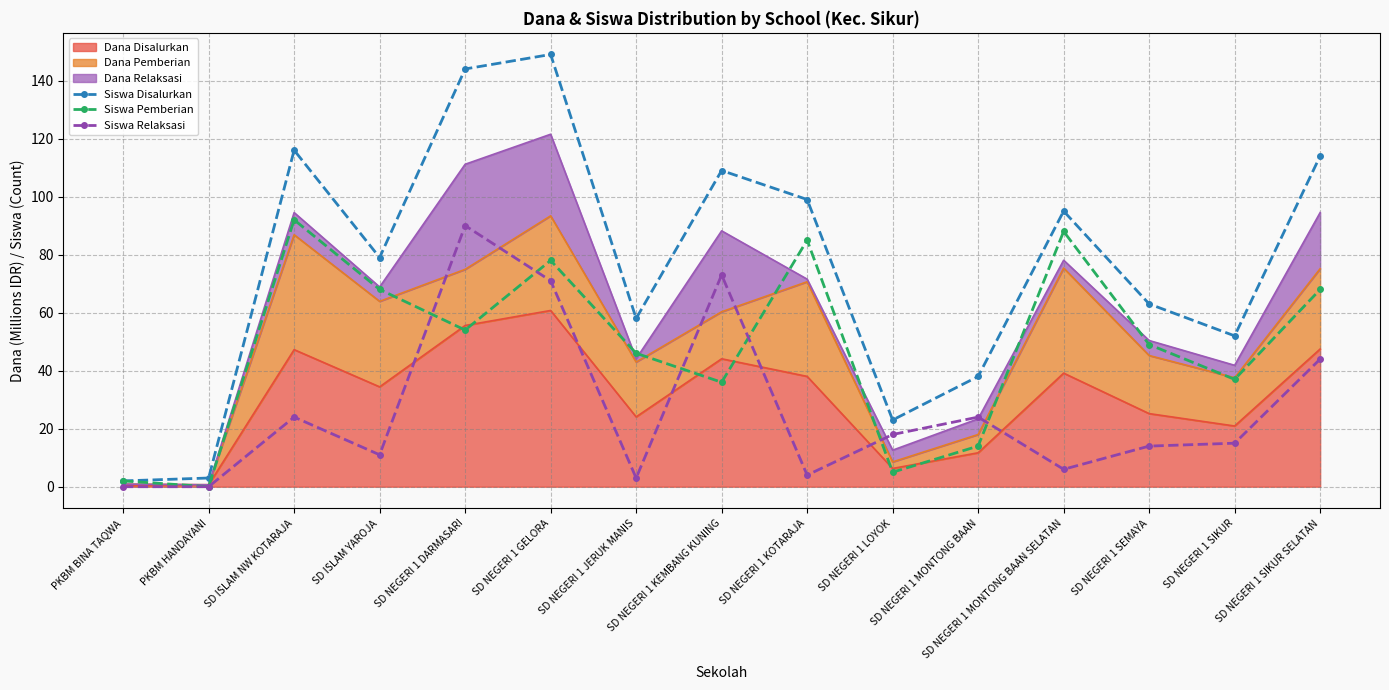

The Siswa Disalurkan series shows 240 at SD NEGERI 1 GELORA. True or false?

False